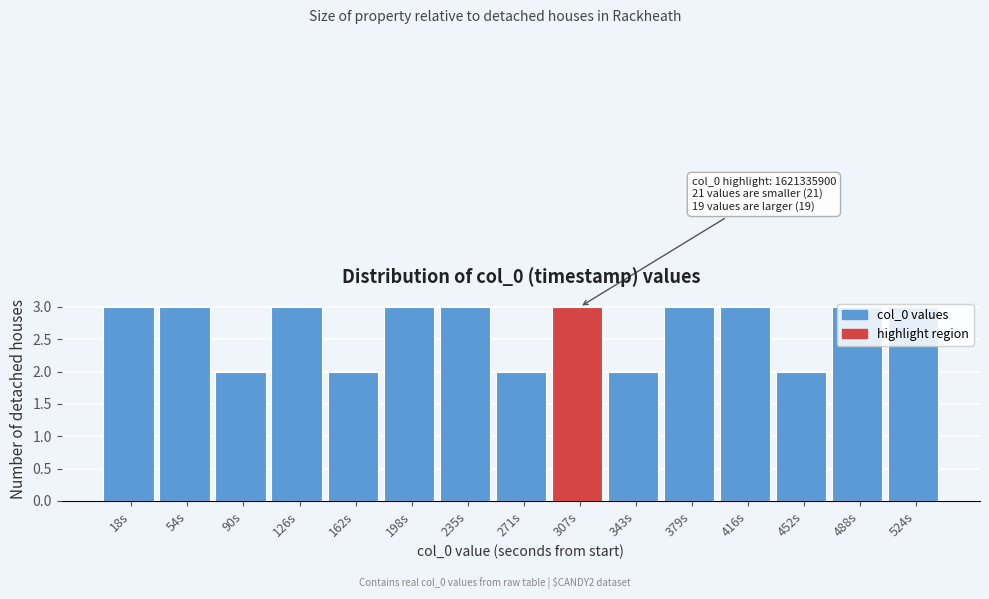

Between 452s and 488s, which is larger?

488s